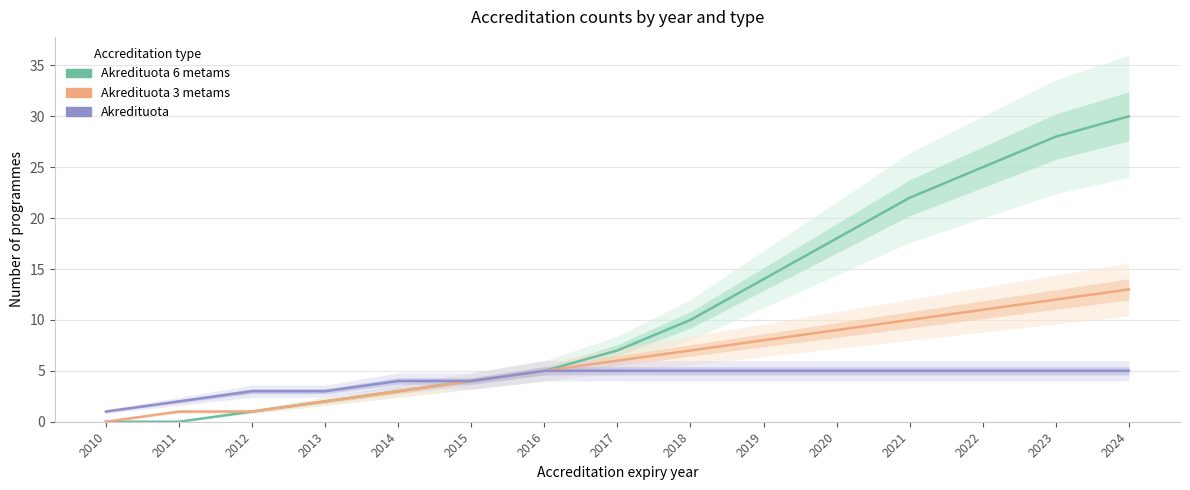

Count the Akredituota values in the range 3 to 5.

13